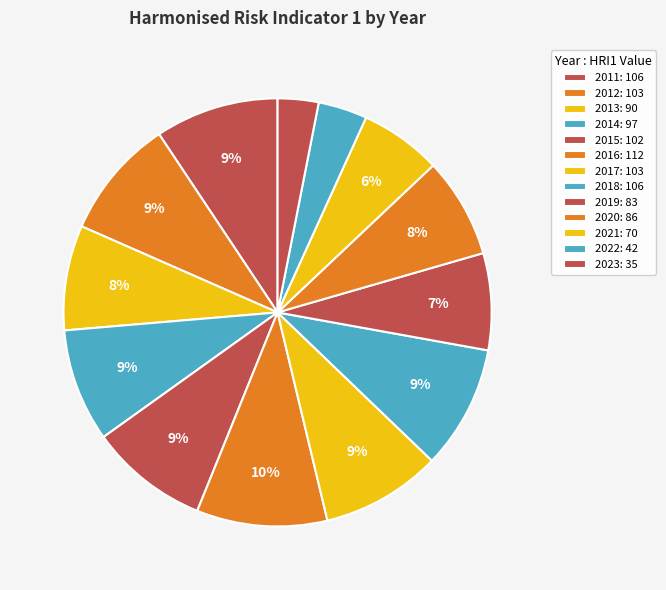

How many slices are in this pie chart?

13